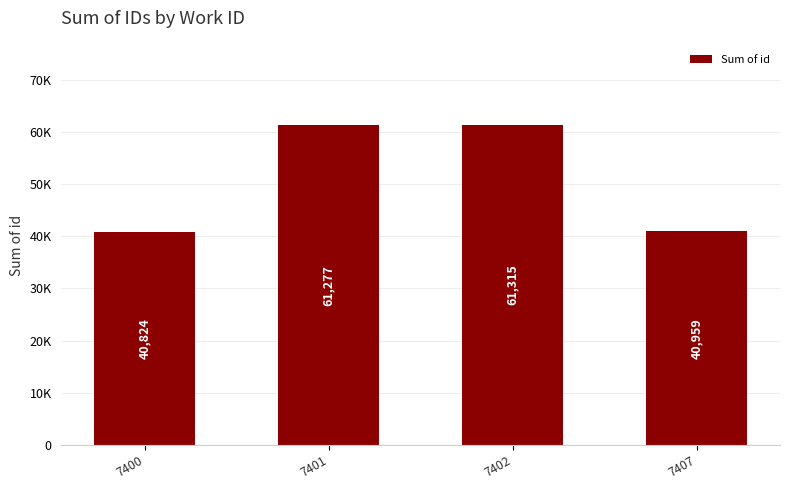

Are the bars horizontal?

No